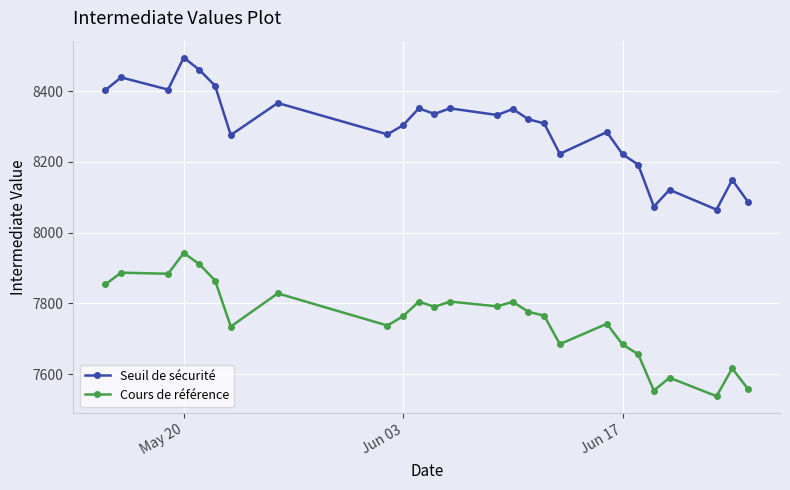

Which series has the largest range (max minus min)?

Seuil de sécurité